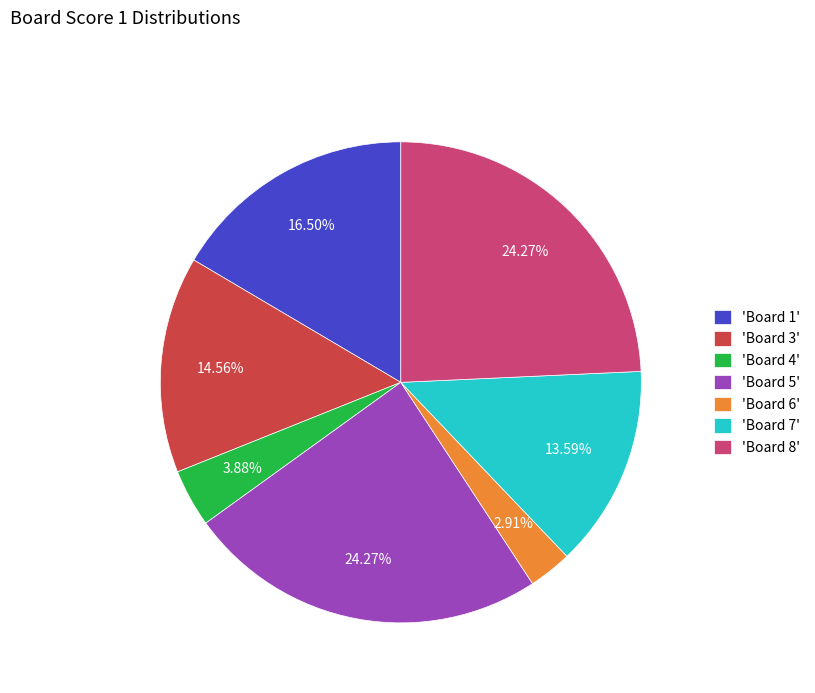

How many slices are in this pie chart?

7